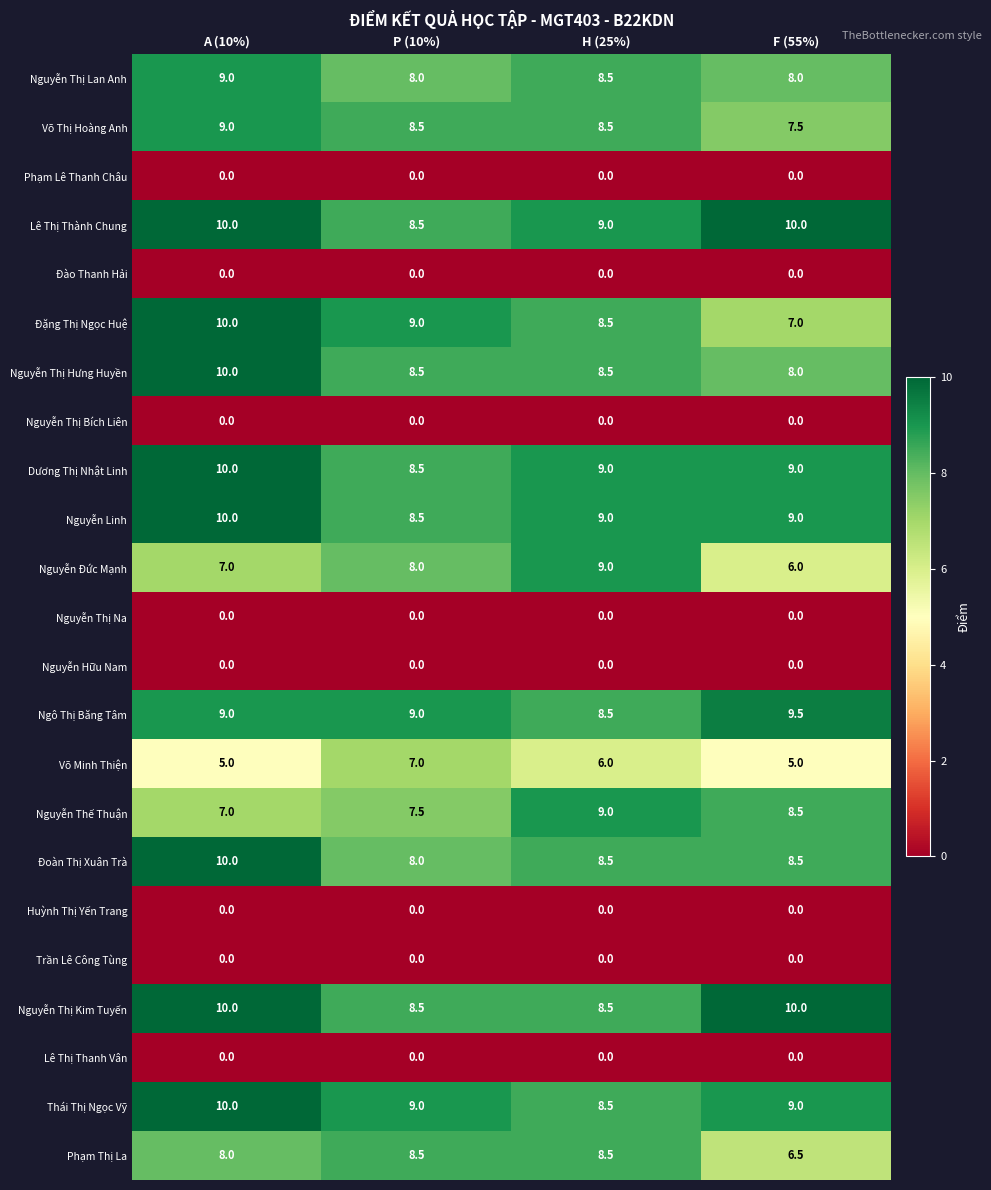

The value of Ngô Thị Băng Tâm at P (10%) is 12.7. True or false?

False